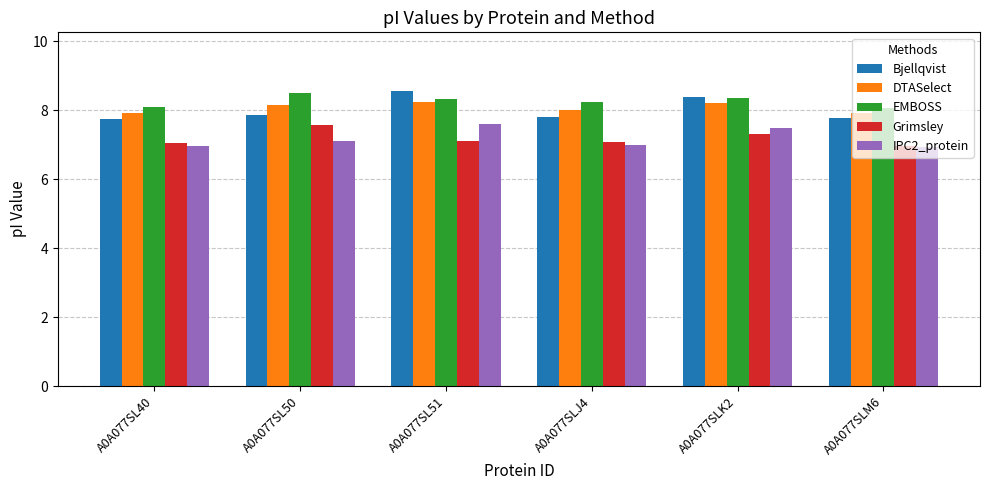

What is the highest value of the Bjellqvist series?

8.6